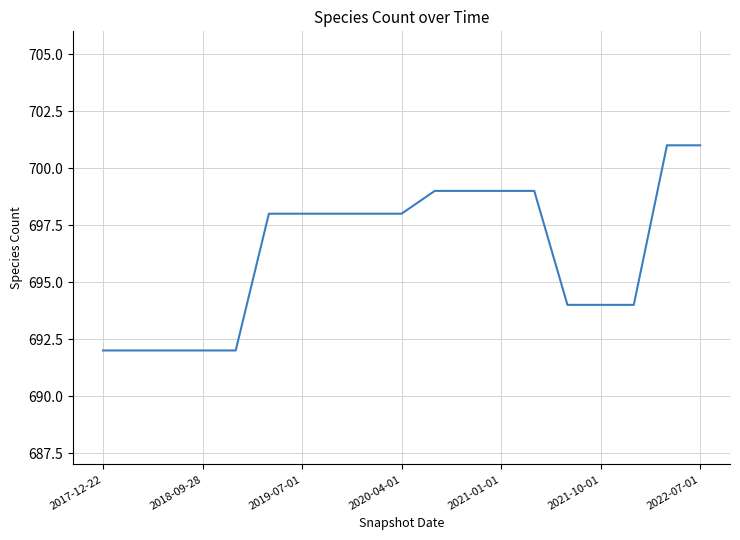

What is the sum of all values?

13230